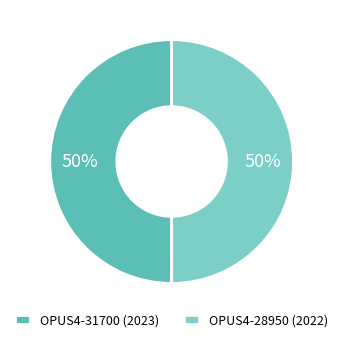

Is the sum of OPUS4-31700 and OPUS4-28950 greater than half?

Yes